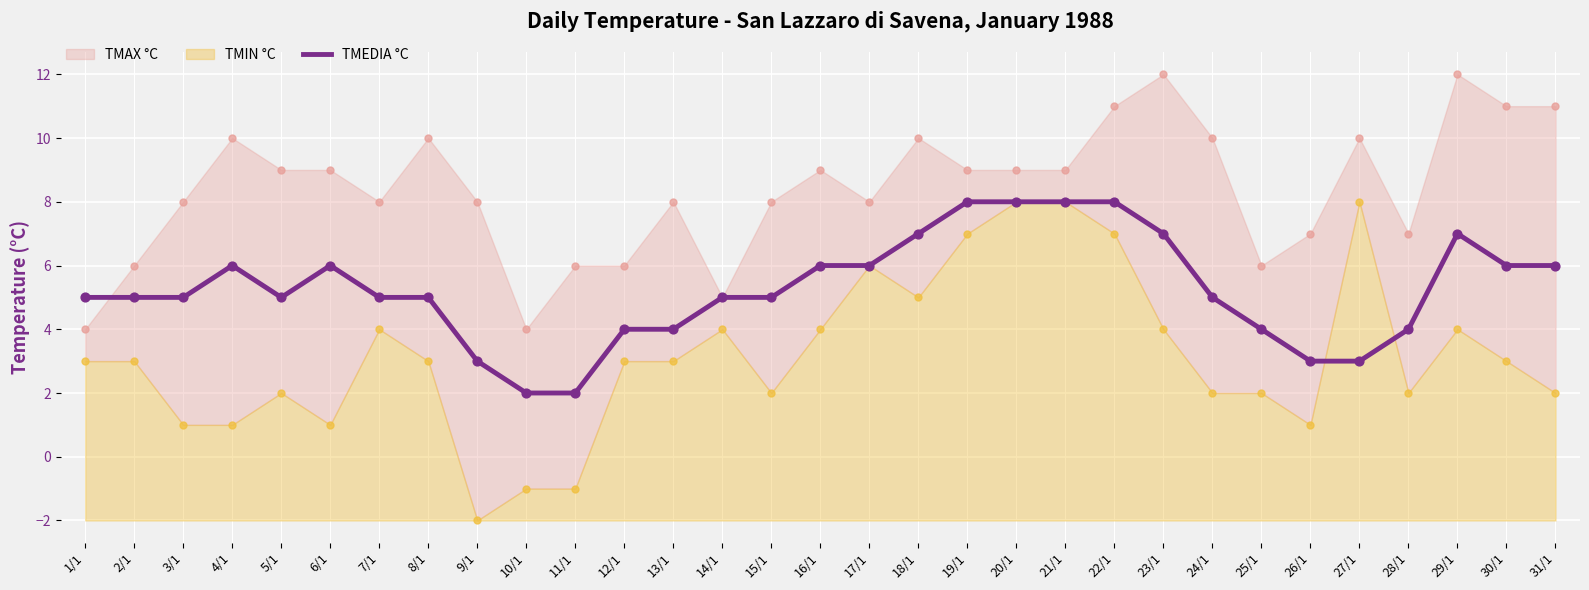

Which has a higher value, 25/1 or 5/1?

5/1